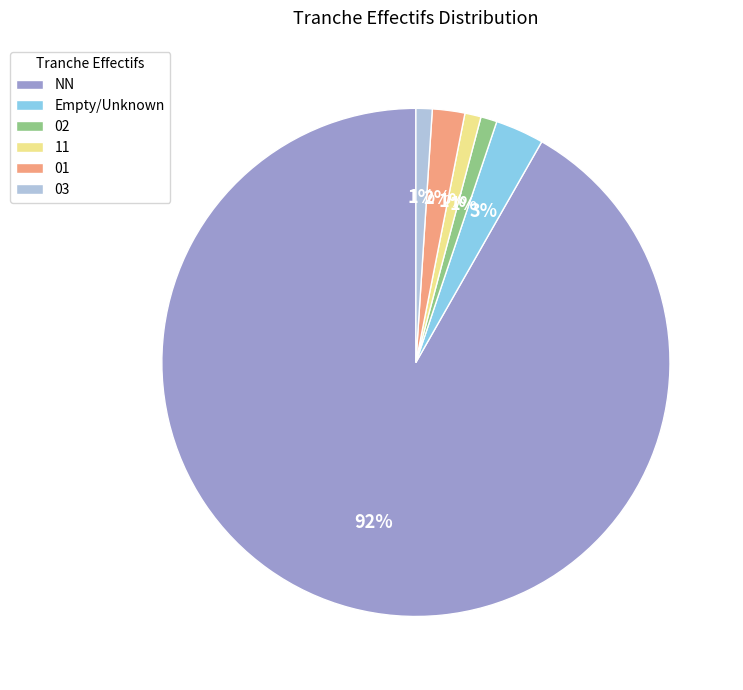

To the nearest percent, what percentage of the pie is 03?

1%